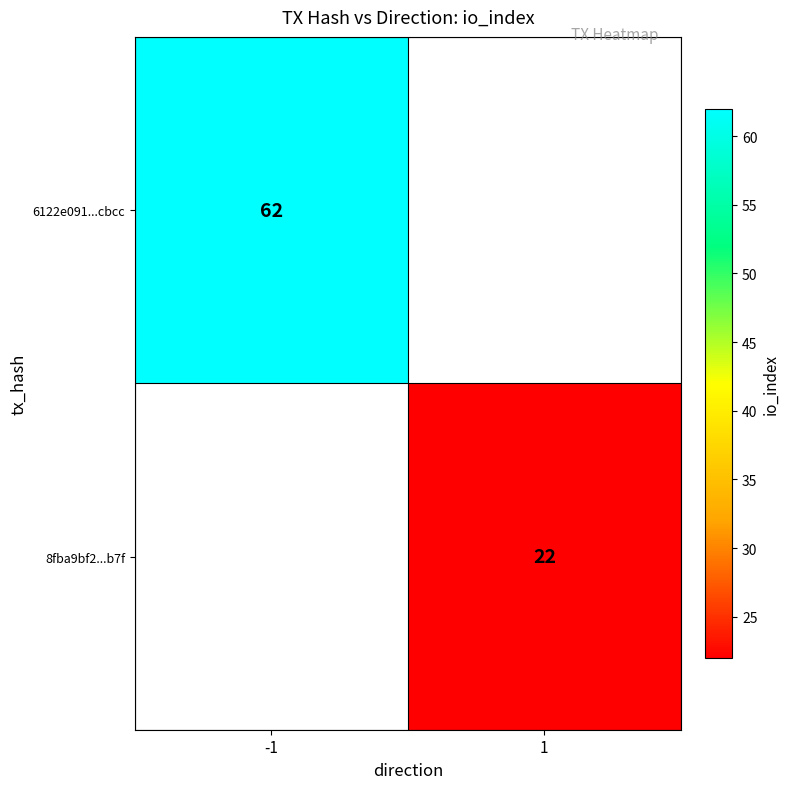

The value of 6122e091...cbcc at -1 is 62. True or false?

True